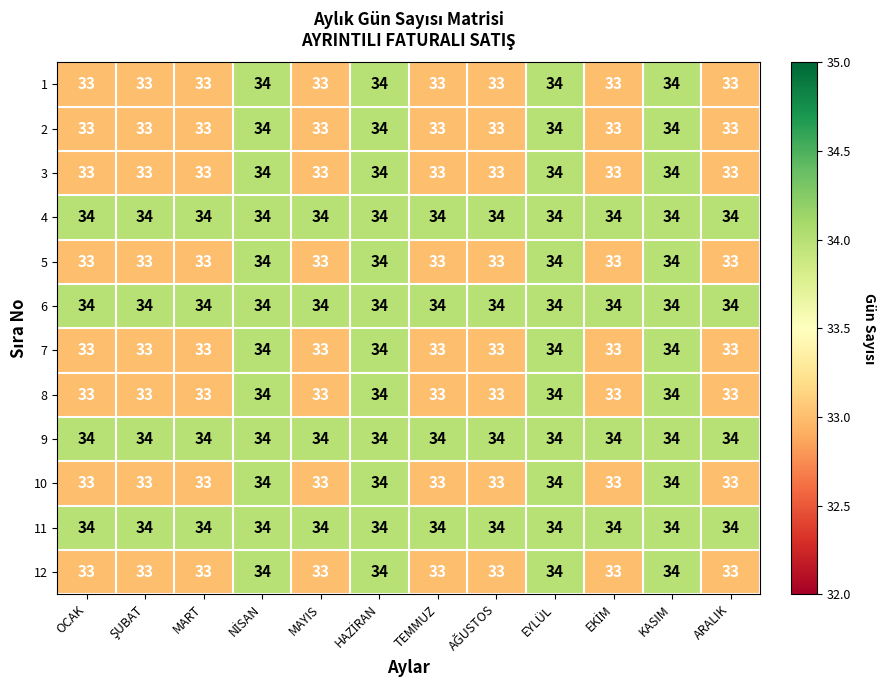

What is the total value across all series at OCAK?

400